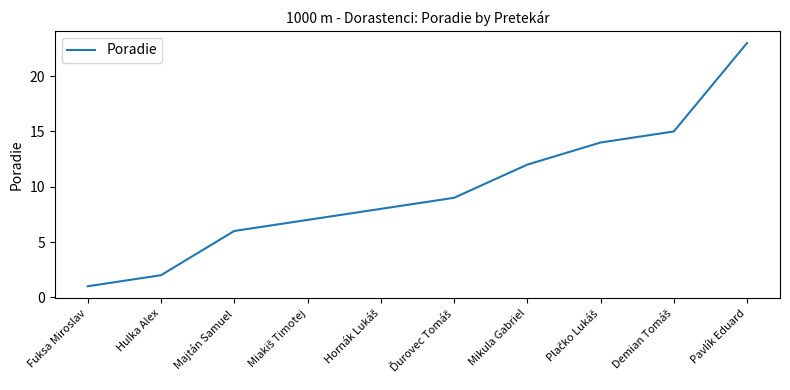

At which label is the value closest to 12?

Mikula Gabriel